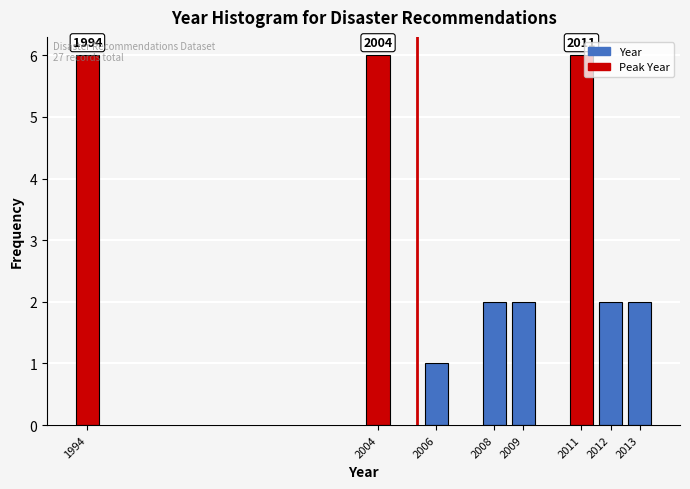

What is the value of the 8th bar from the left?

2